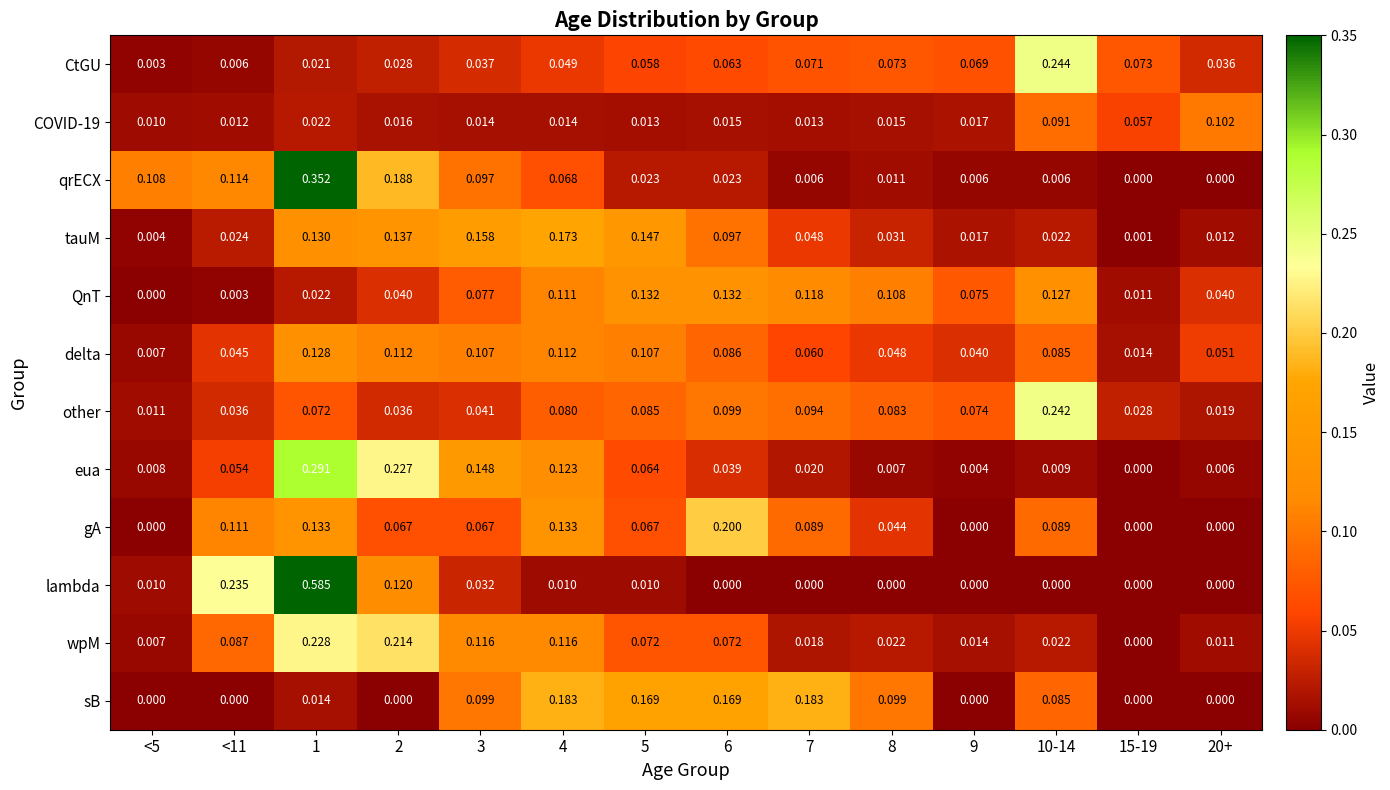

Is the value of qrECX at 2 greater than the value of sB at 8?

Yes